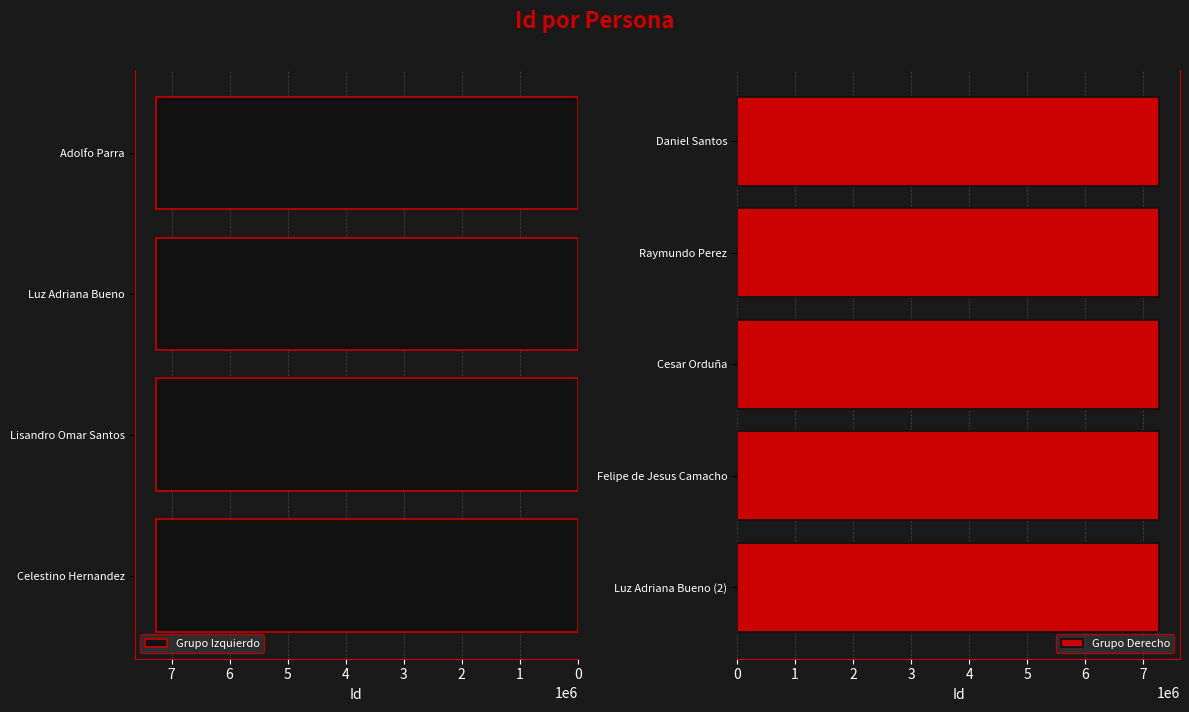

The value at Daniel Santos is 2316941. True or false?

False